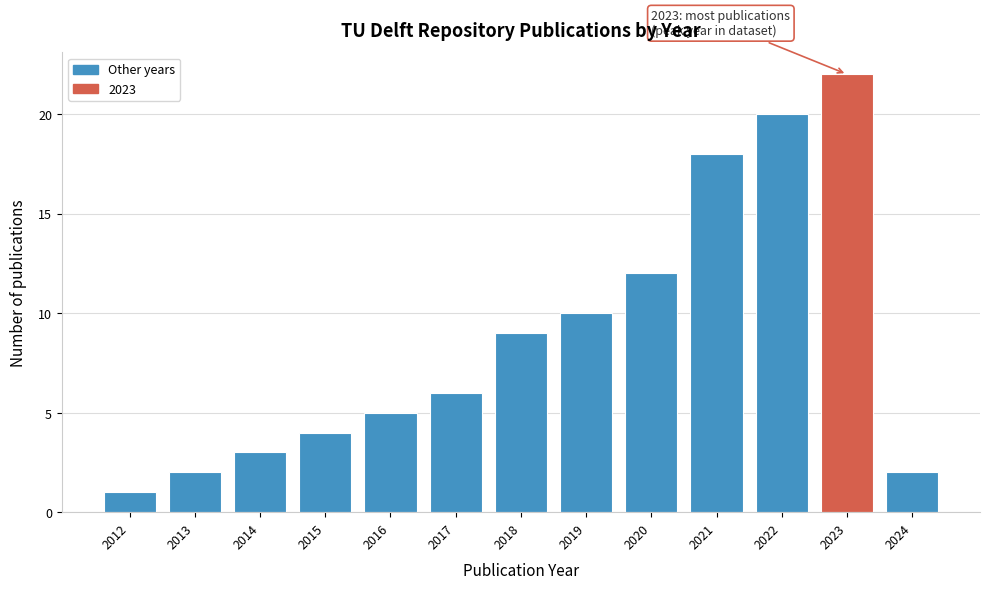

Reading left to right, what are all the values shown in this chart?

1	2	3	4	5	6	9	10	12	18	20	22	2